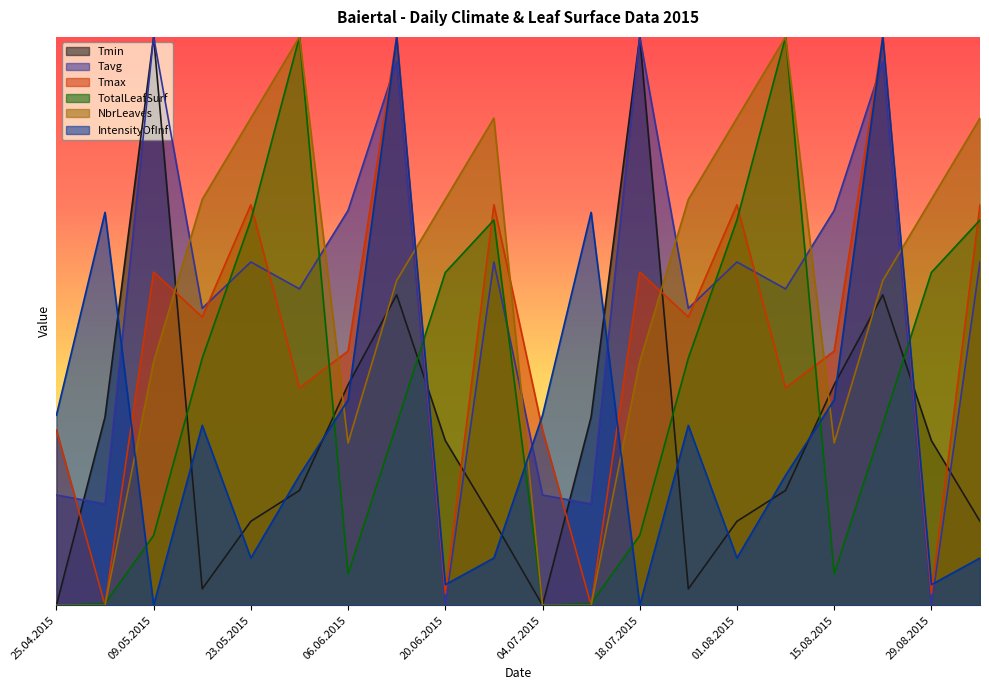

What is the difference between the maximum and minimum values in the Tavg series?

800.0